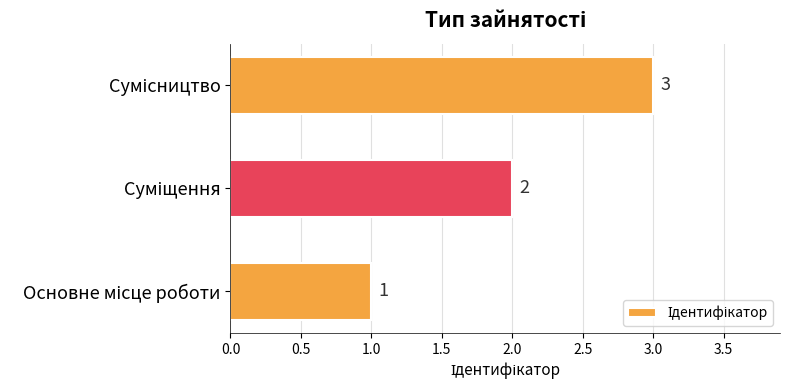

What is the sum of all values?

6